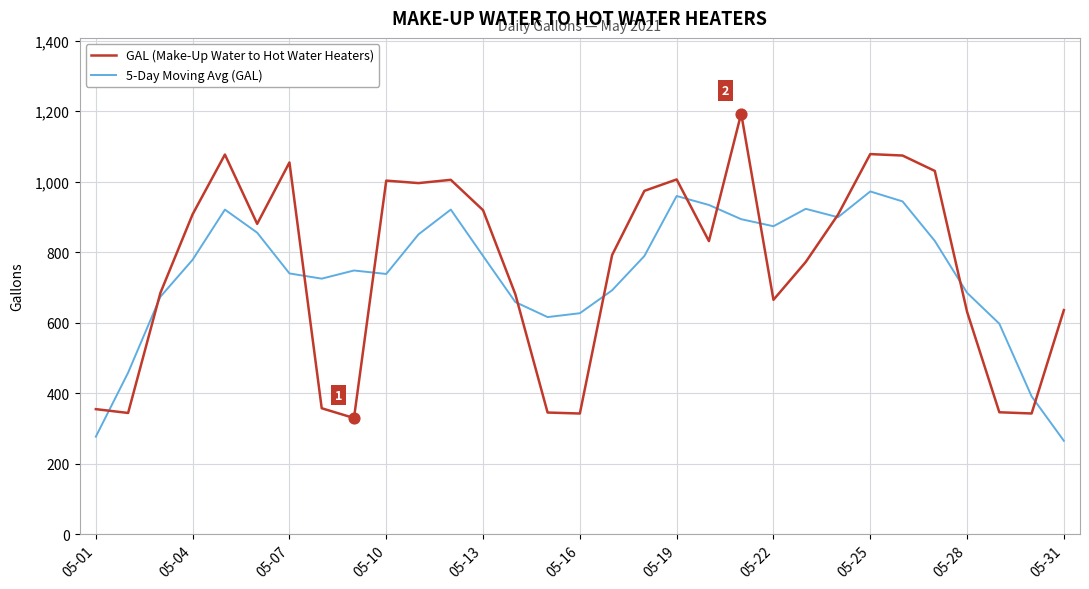

What is the highest value of the GAL (Make-Up Water to Hot Water Heaters) series?

1192.8